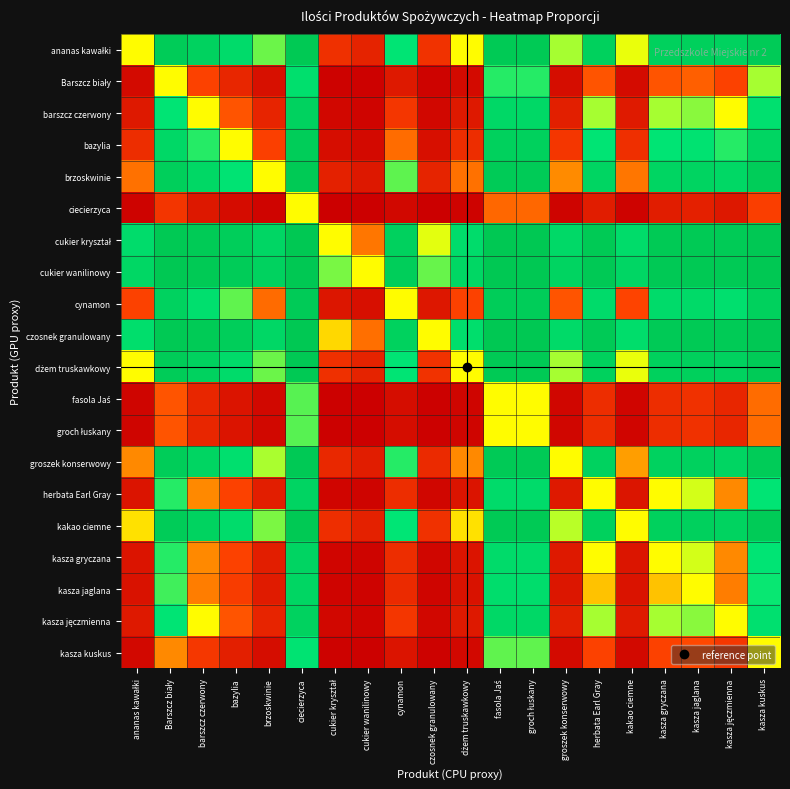

Which series changed the most between ananas kawałki and ciecierzyca?

barszcz czerwony